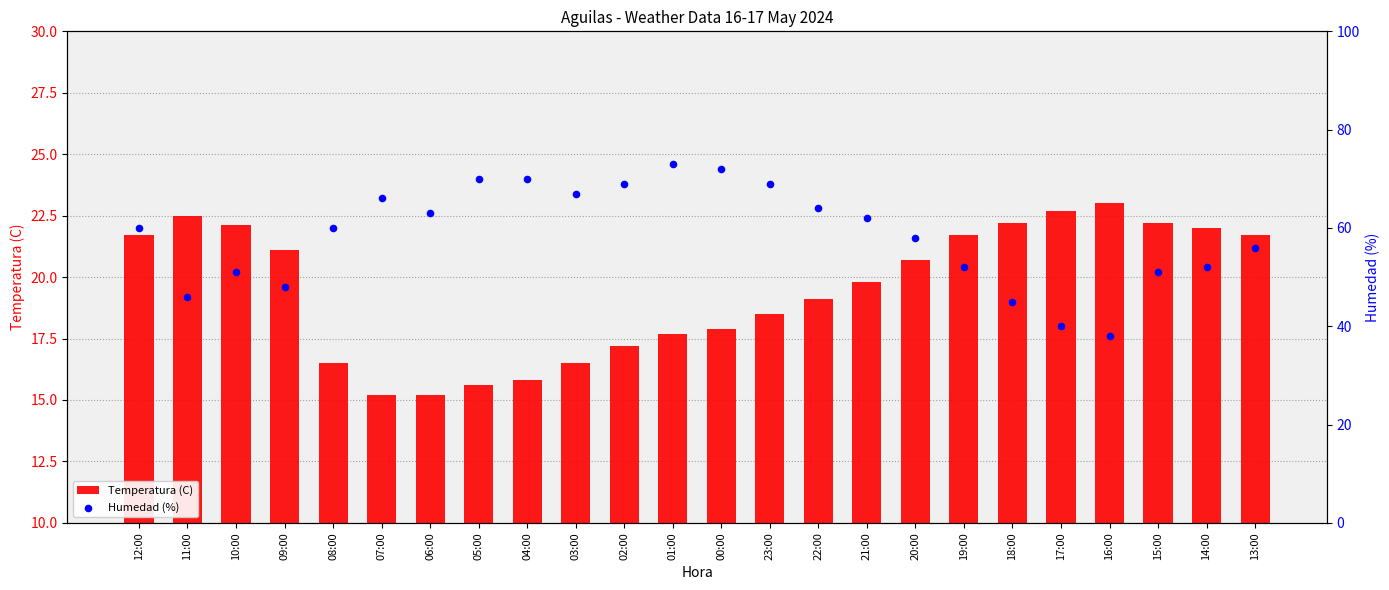

Which series has the largest total across all categories?

Humedad (%)